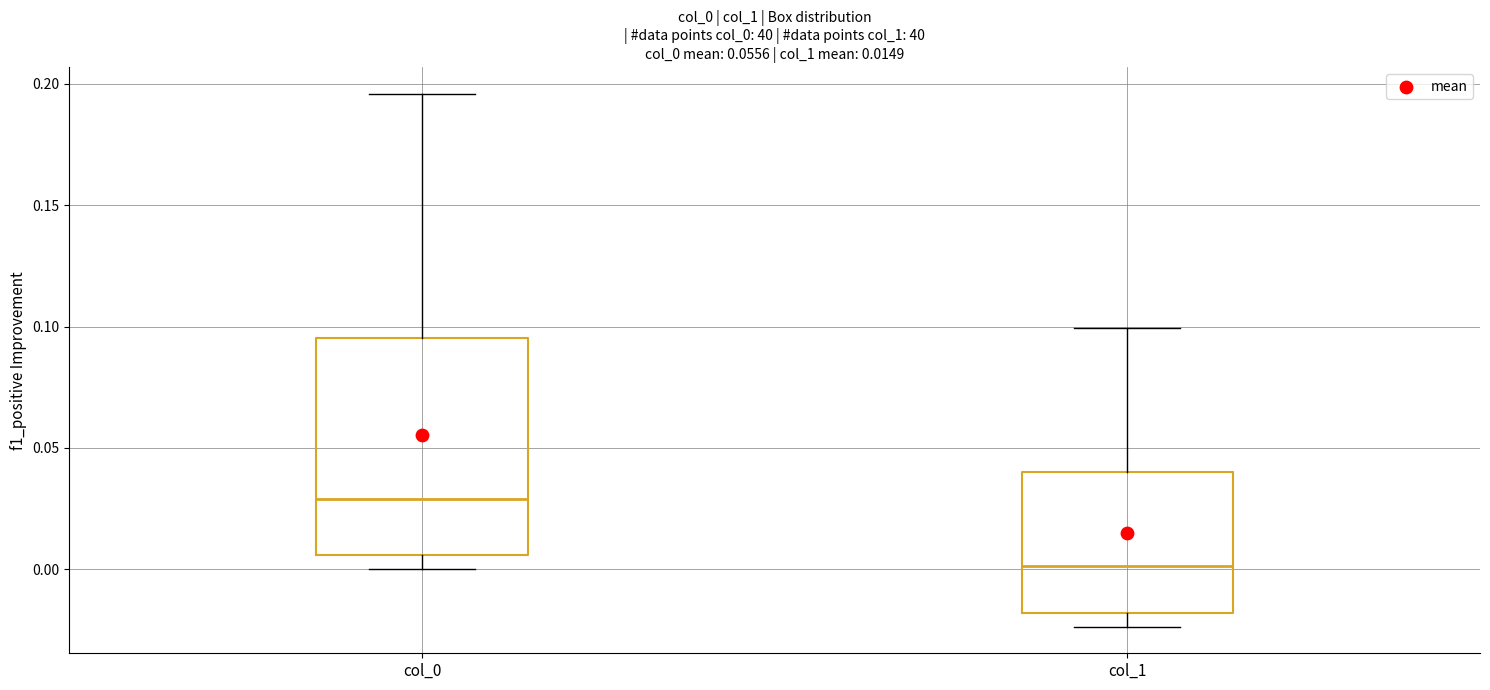

Which box is the tallest, from its lower edge to its upper edge?

col_0